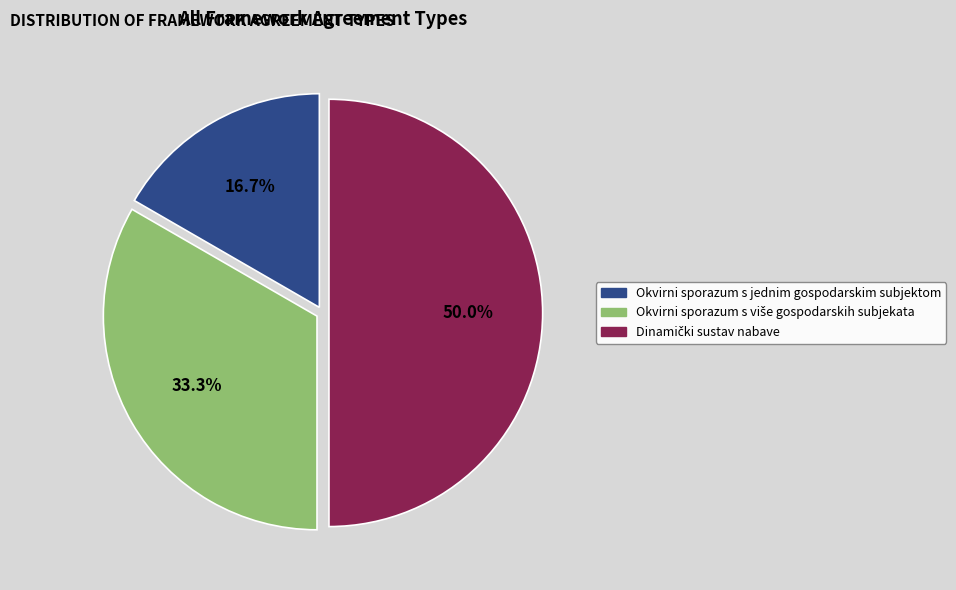

True or false: Okvirni sporazum s jednim gospodarskim subjektom accounts for 31% of the total.

False